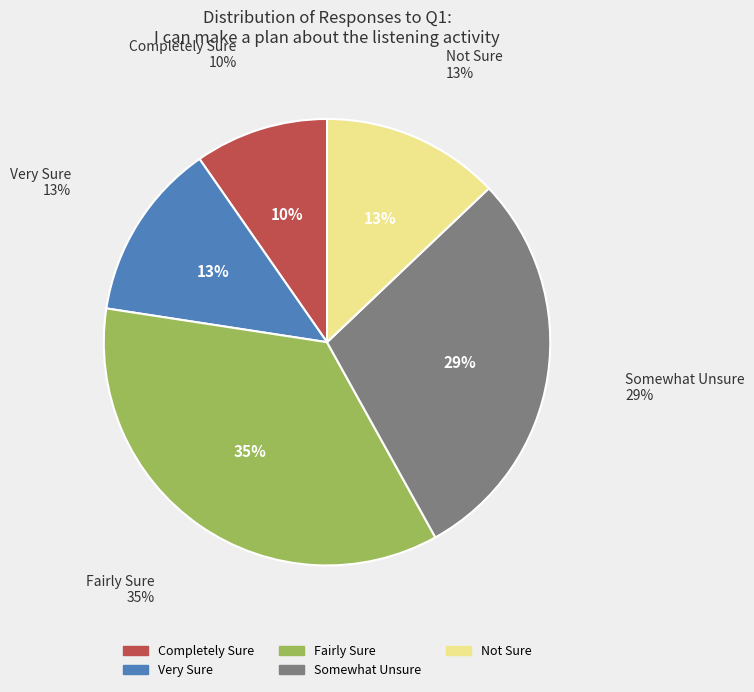

Approximately how many times larger is the value at Completely Sure compared to Not Sure?

0.8